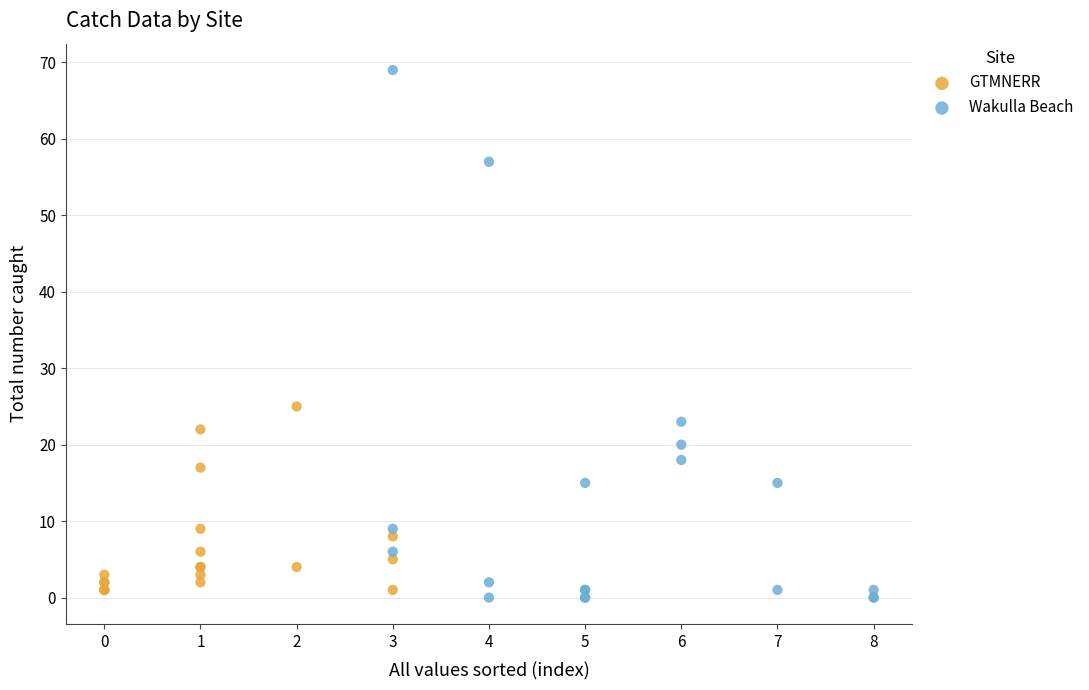

Which series reaches the maximum Y coordinate?

Wakulla Beach